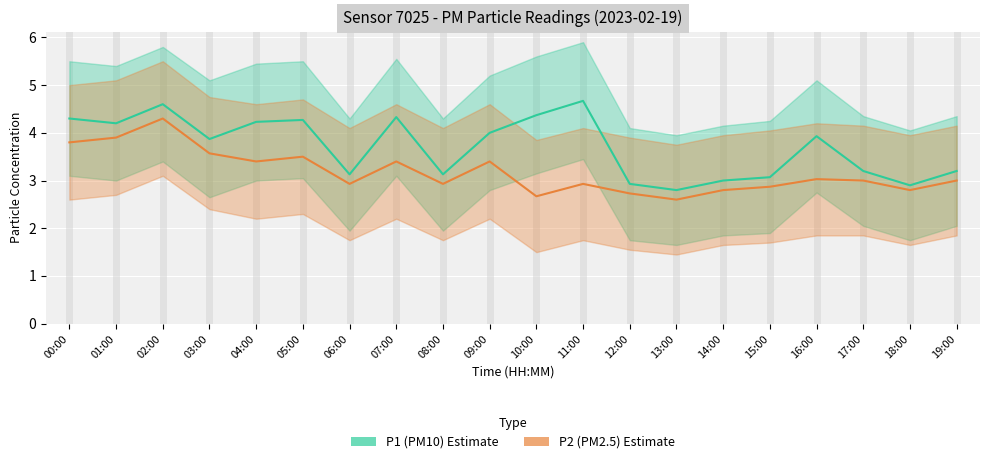

Which category has the lowest value in the P1 (PM10) series?

13:00